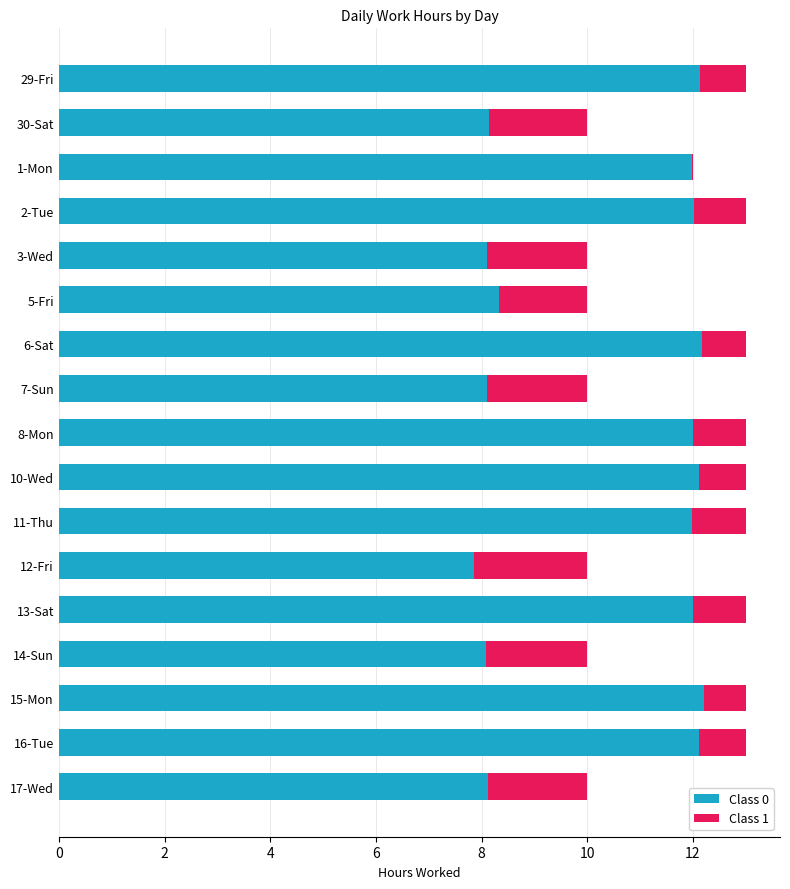

What is the maximum value for Class 0?

12.2